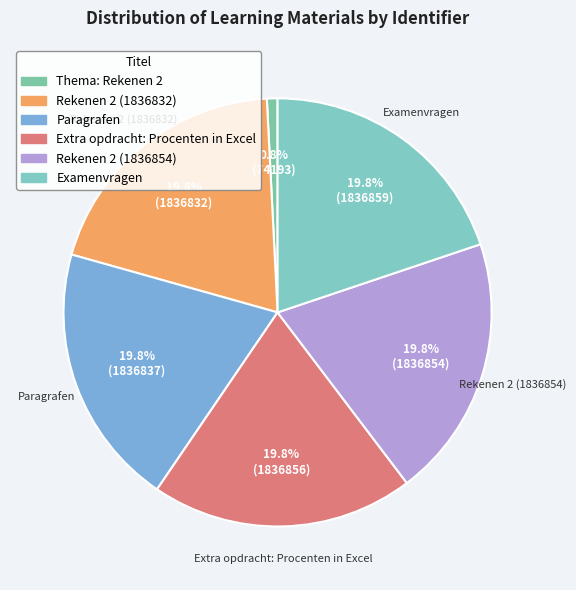

Does Paragrafen account for over 50% of the chart?

No